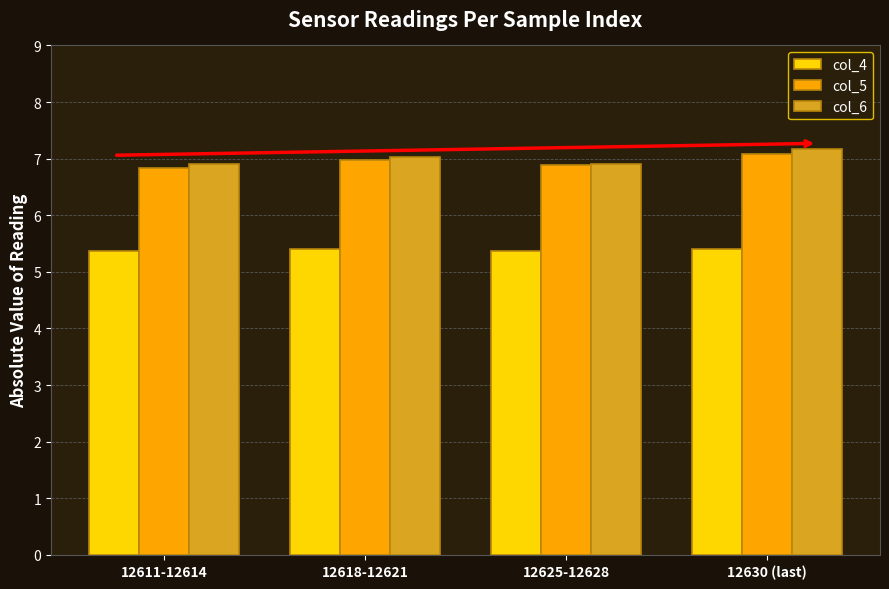

What is the smallest value displayed?

5.4